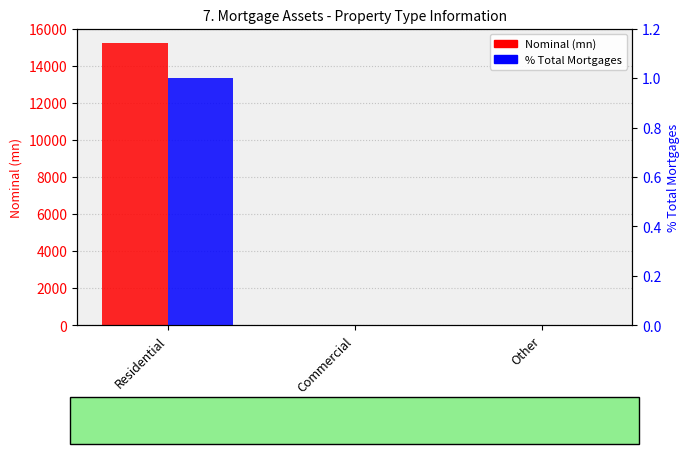

Rank the series by their average value, from highest to lowest.

Nominal (mn), % Total Mortgages